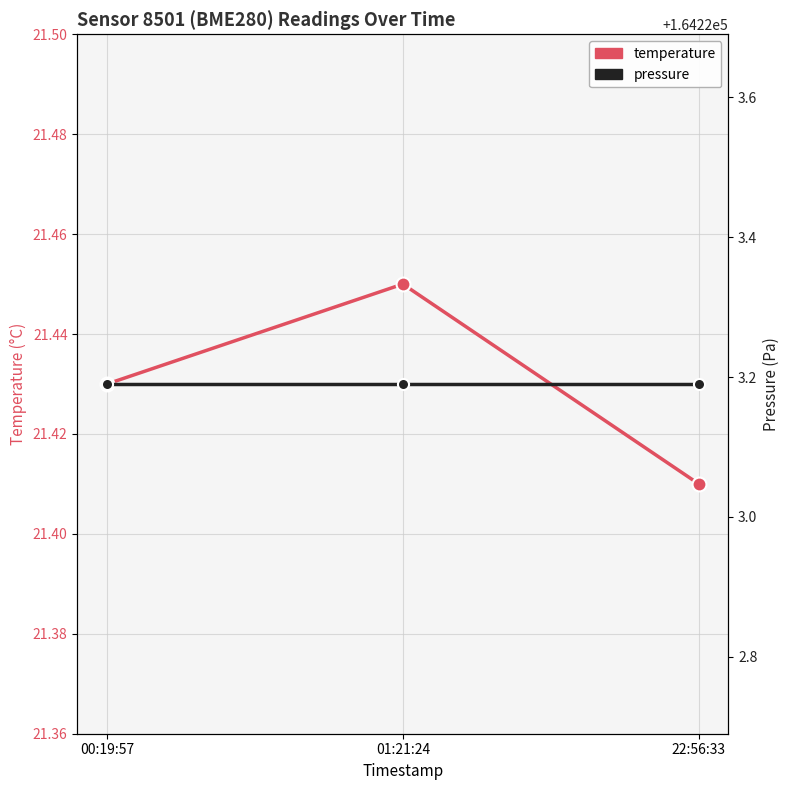

Reading left to right, transcribe all the data shown in this chart.

temperature: 00:19:57=21.4	01:21:24=21.4	22:56:33=21.4
pressure: 00:19:57=164223.2	01:21:24=164223.2	22:56:33=164223.2